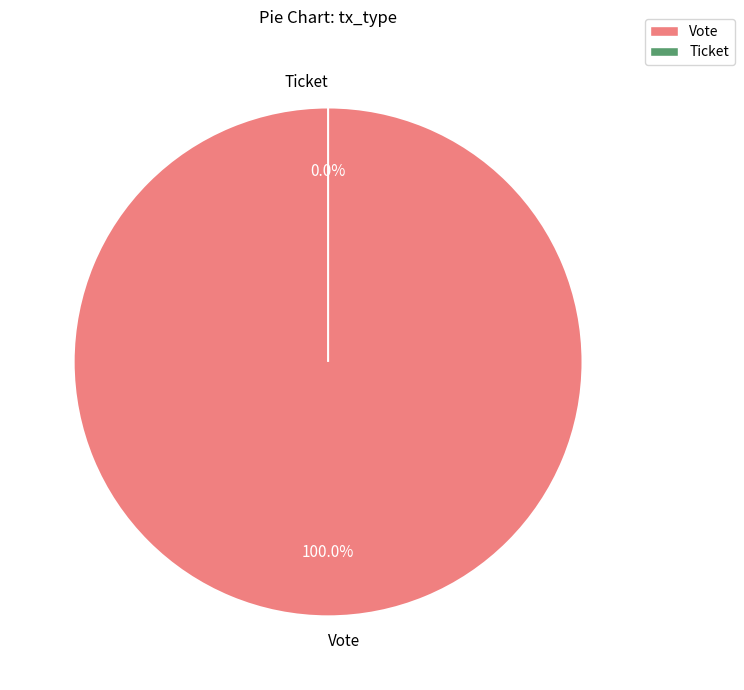

True or false: Vote accounts for 93% of the total.

False